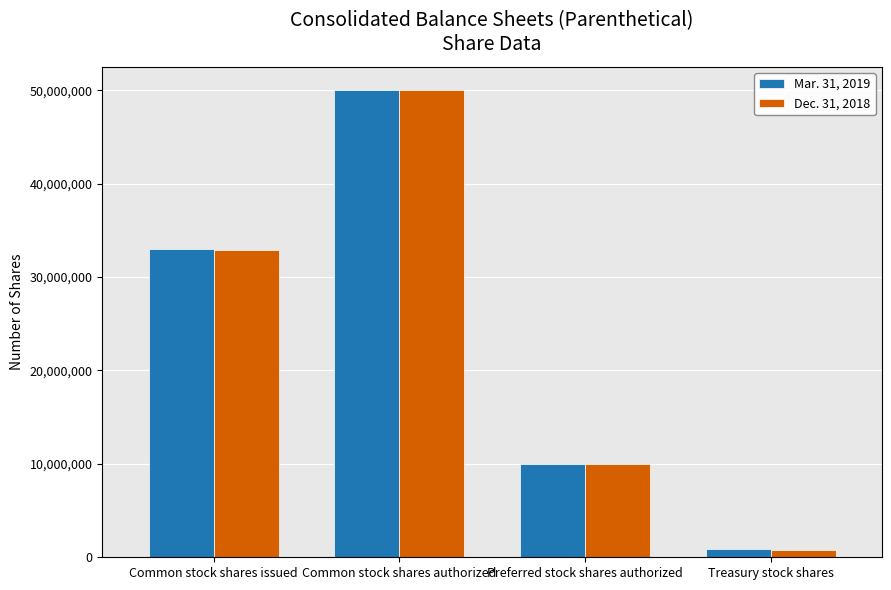

Rank the categories by Dec. 31, 2018 value from highest to lowest.

Common stock shares authorized, Common stock shares issued, Preferred stock shares authorized, Treasury stock shares